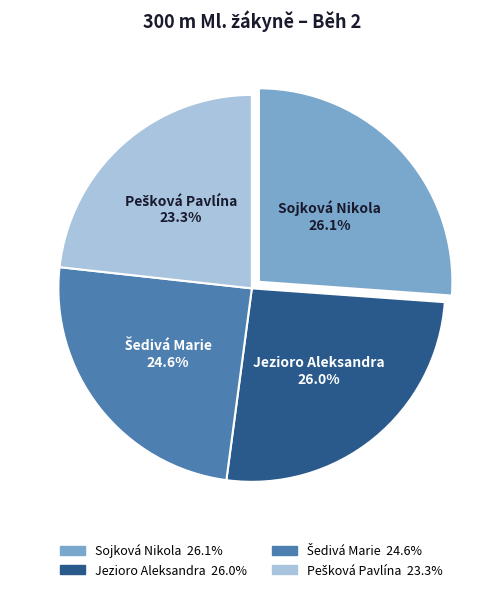

How many segments does this pie chart have?

4